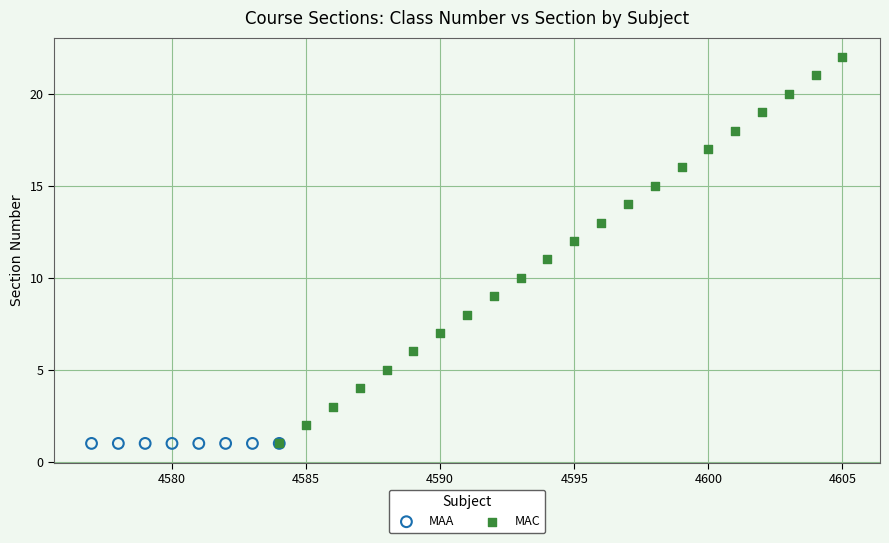

Which series contains the highest Y value?

MAC